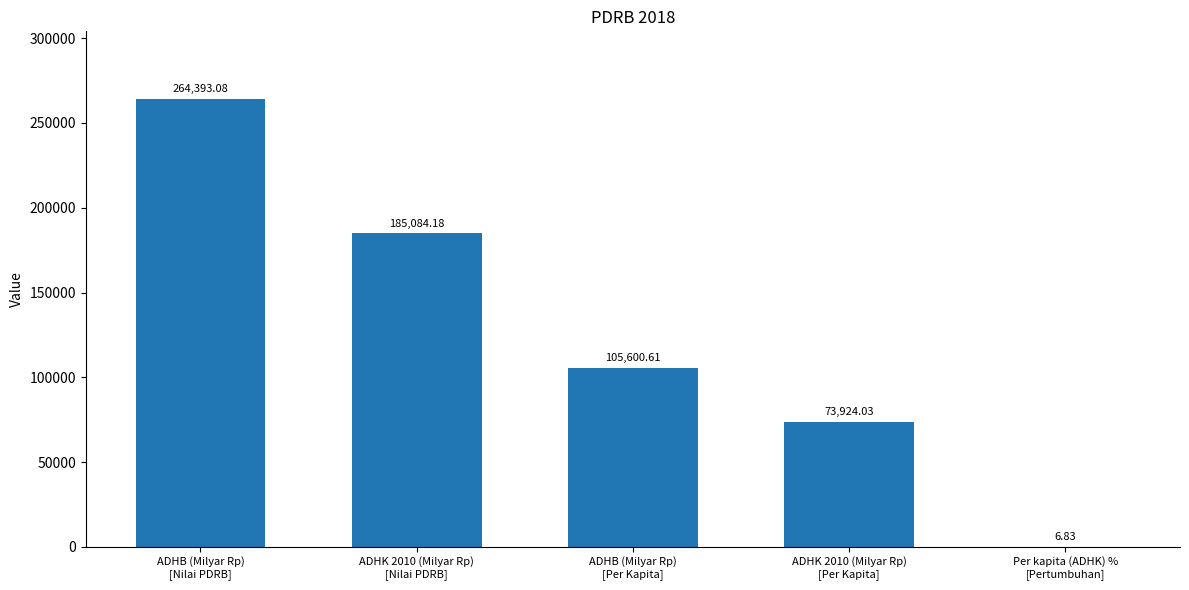

What is the difference between the values at ADHB (Milyar Rp)
[Per Kapita] and ADHB (Milyar Rp)
[Nilai PDRB]?

158792.5